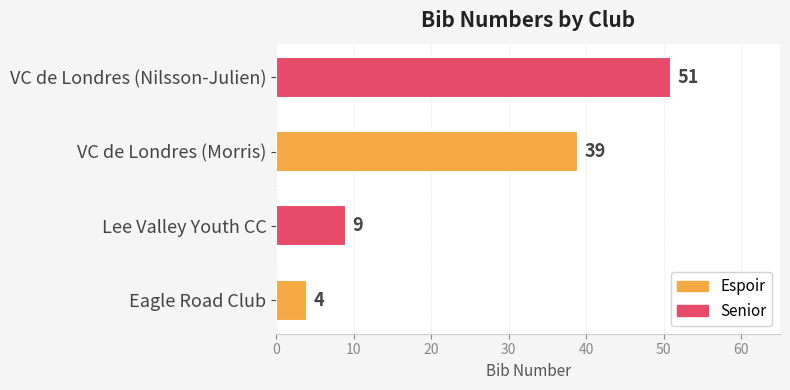

What is the difference between the maximum and minimum values?

47